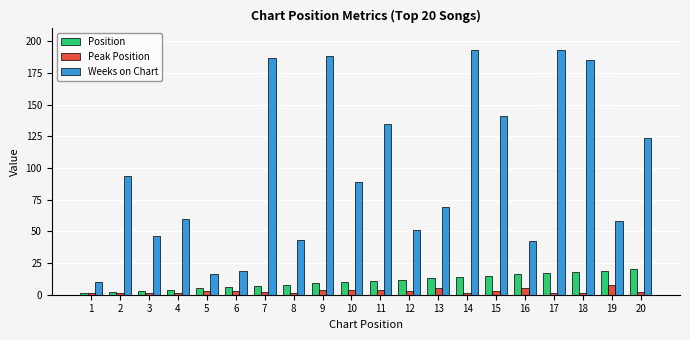

Which series has the largest total across all categories?

Weeks on Chart